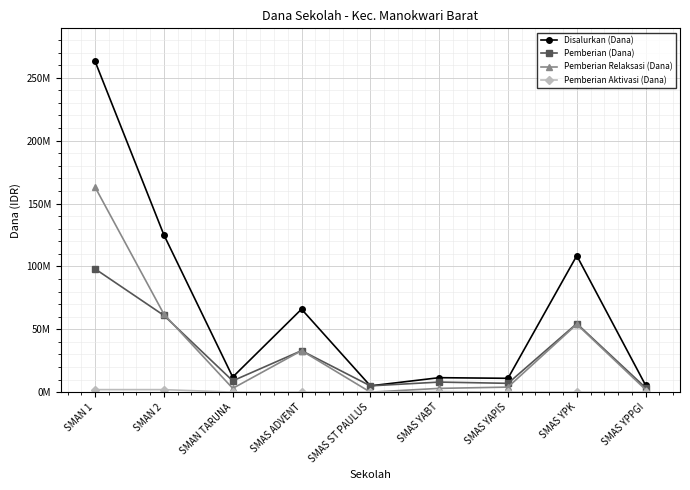

Does the chart have visible grid lines?

Yes